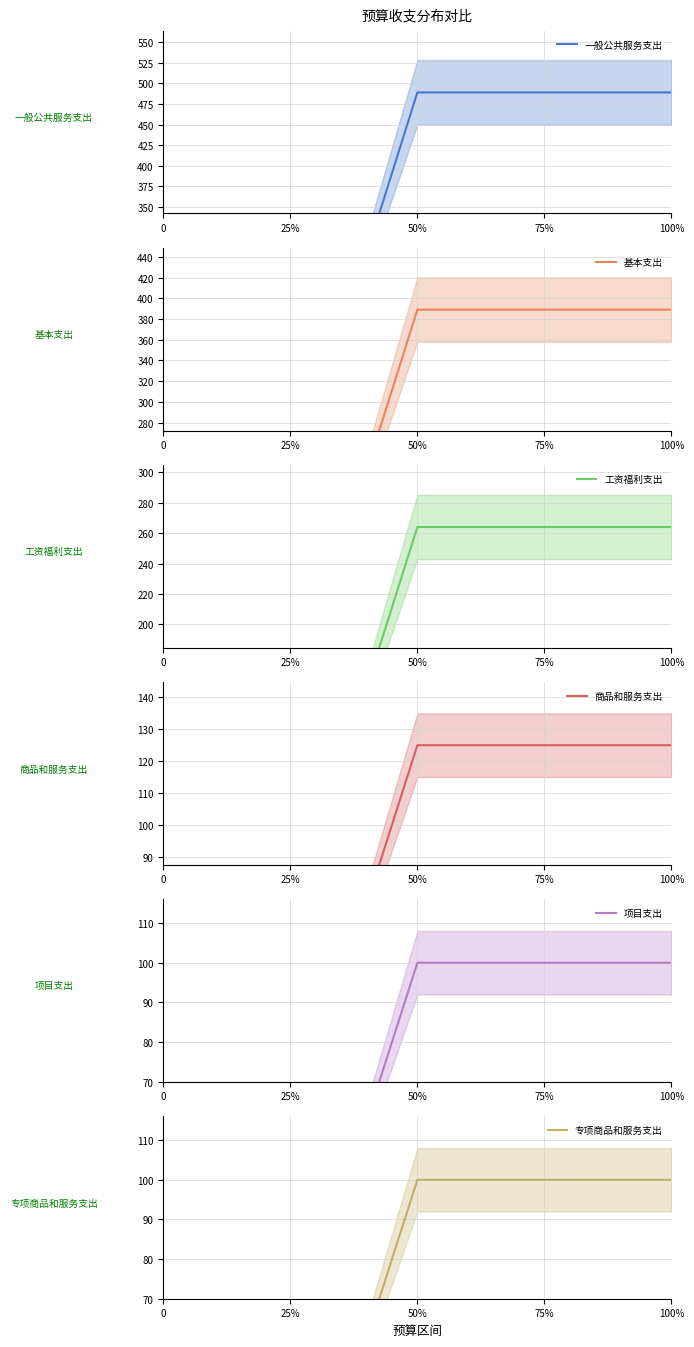

What are all the series names shown in the legend?

一般公共服务支出, 基本支出, 工资福利支出, 商品和服务支出, 项目支出, 专项商品和服务支出